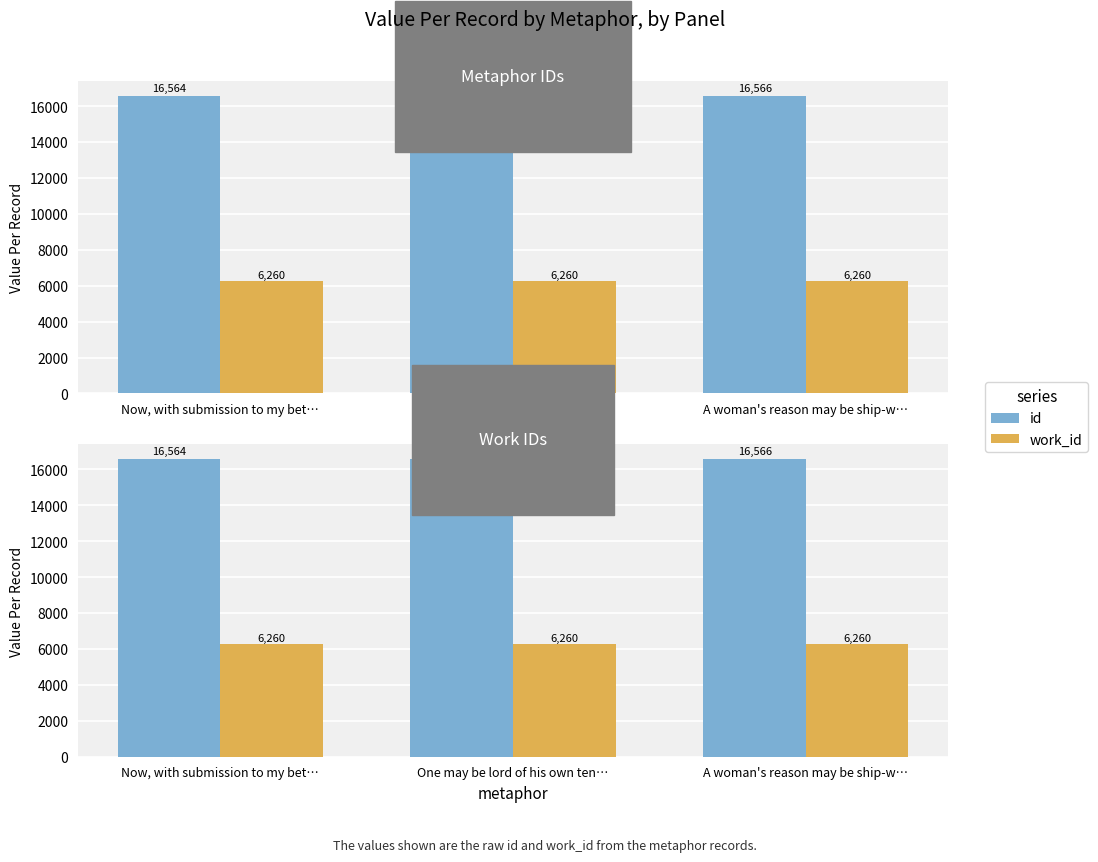

Read the work_id value at A woman's reason may be ship-w….

6260